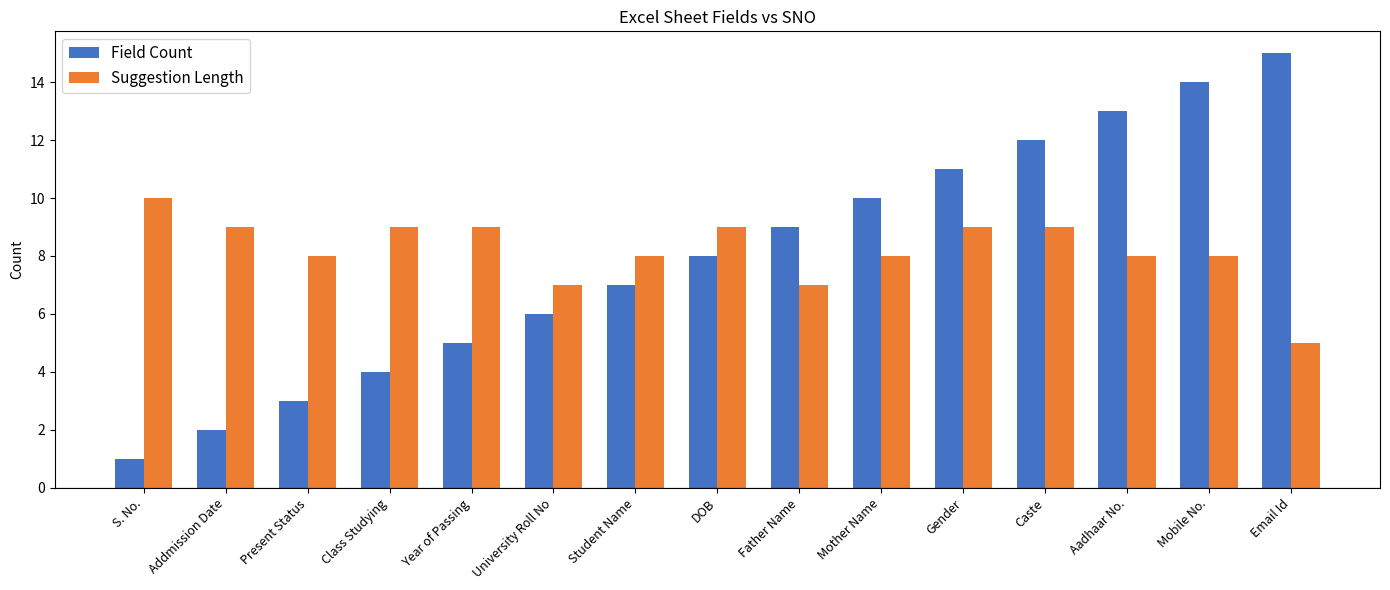

Which series has the widest spread of values?

Field Count